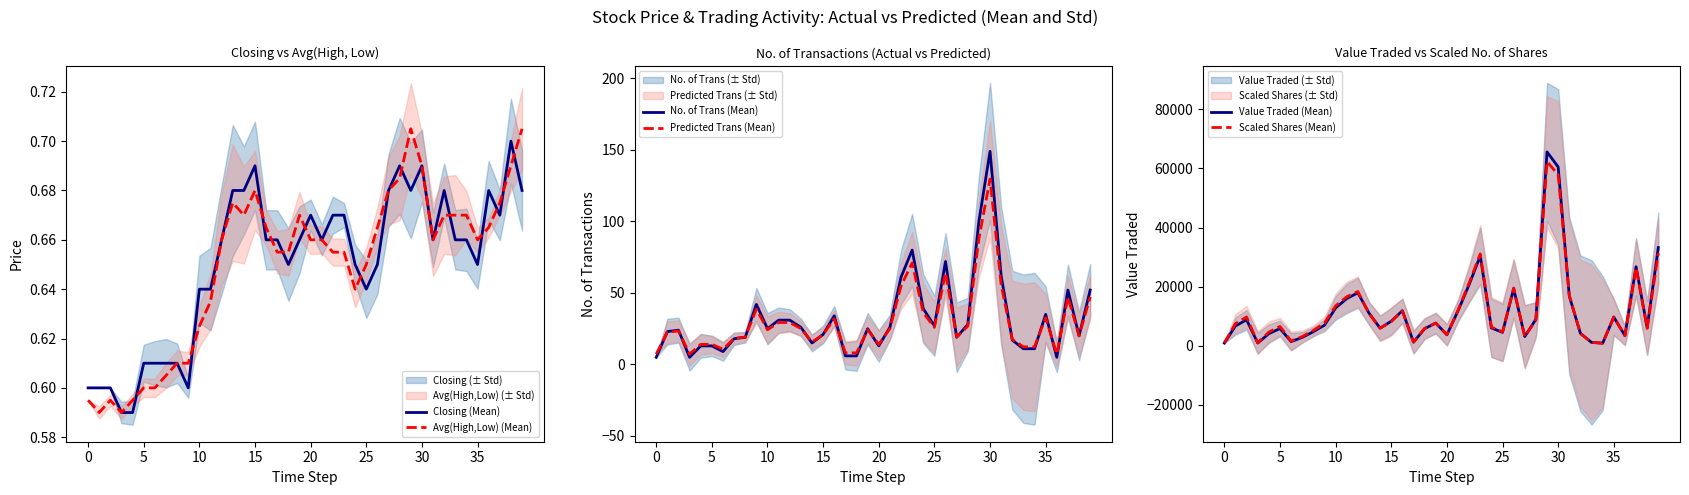

Is it true that Avg(High,Low) (Mean) equals 0.4 at 30?

False